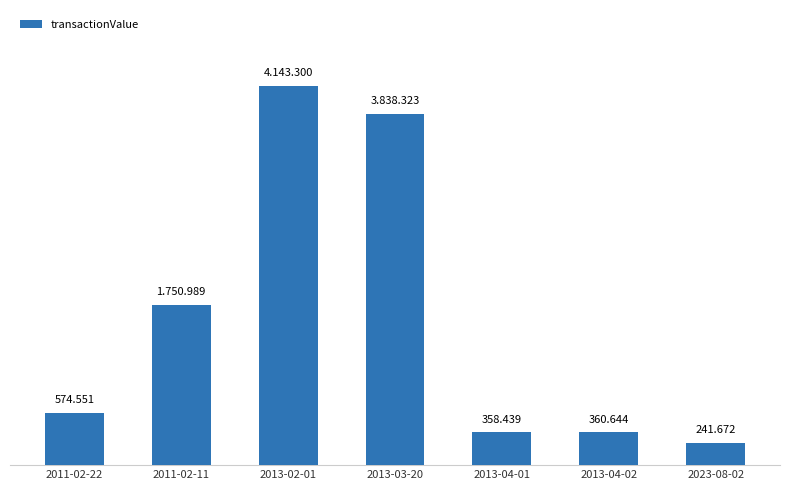

What is the value of the 1st bar from the left?

574551